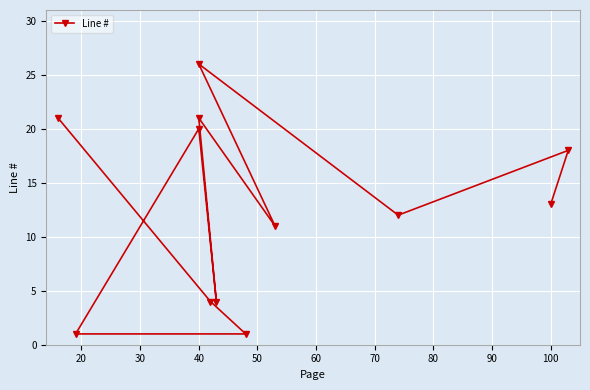

What is the difference between the maximum and second lowest values?

25